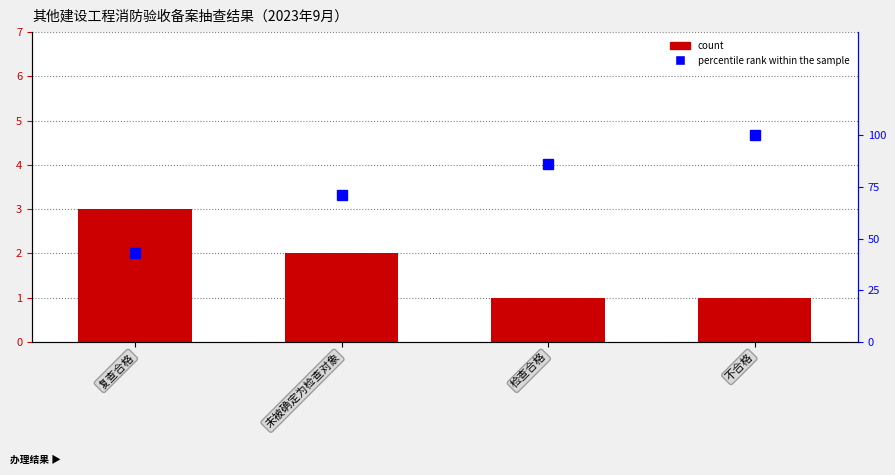

At how many categories does at least one series exceed 81?

2